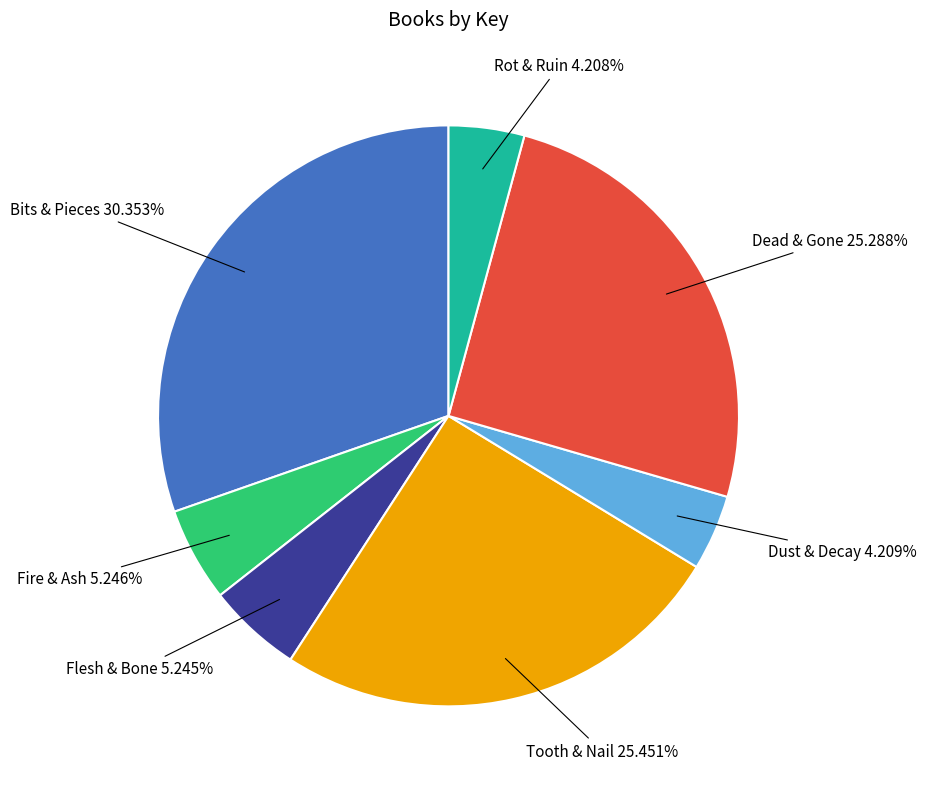

Is there any slice that represents more than half of the pie?

No